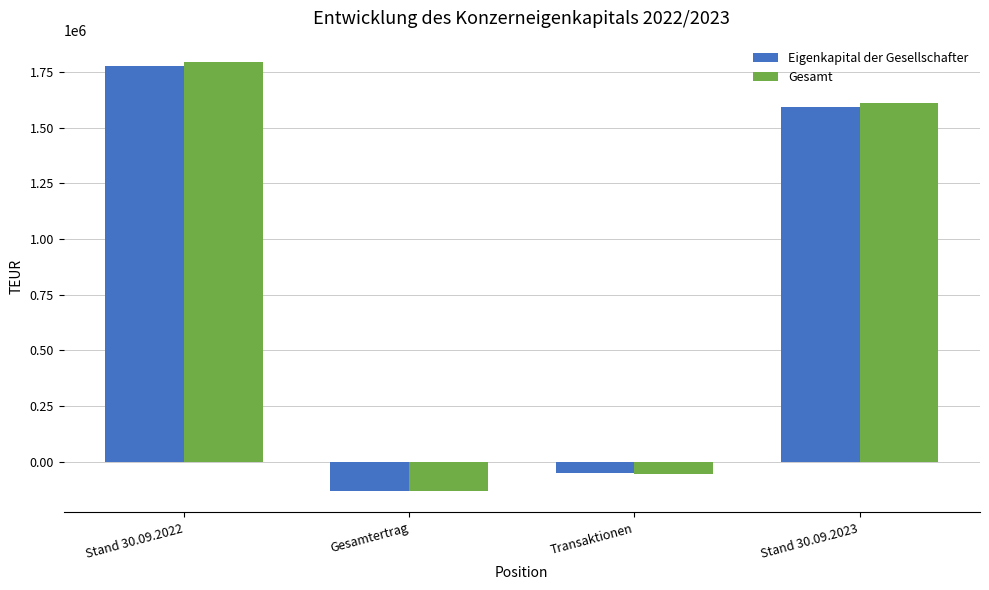

What is the difference between the highest and lowest values at Stand 30.09.2023?

15647.9